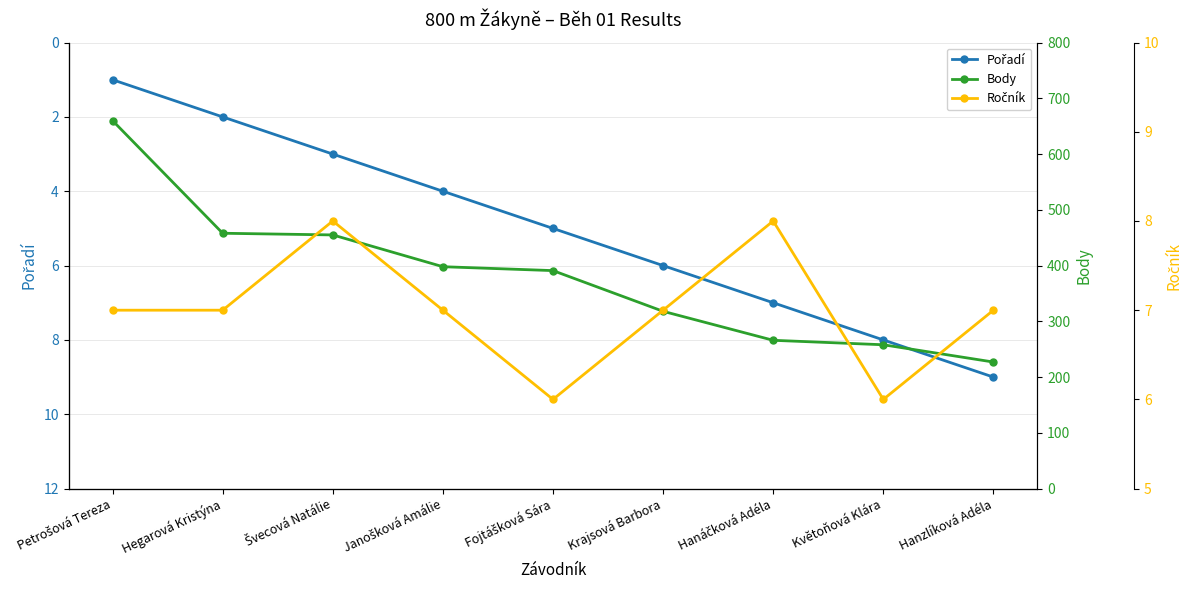

What position from the right is Švecová Natálie?

7